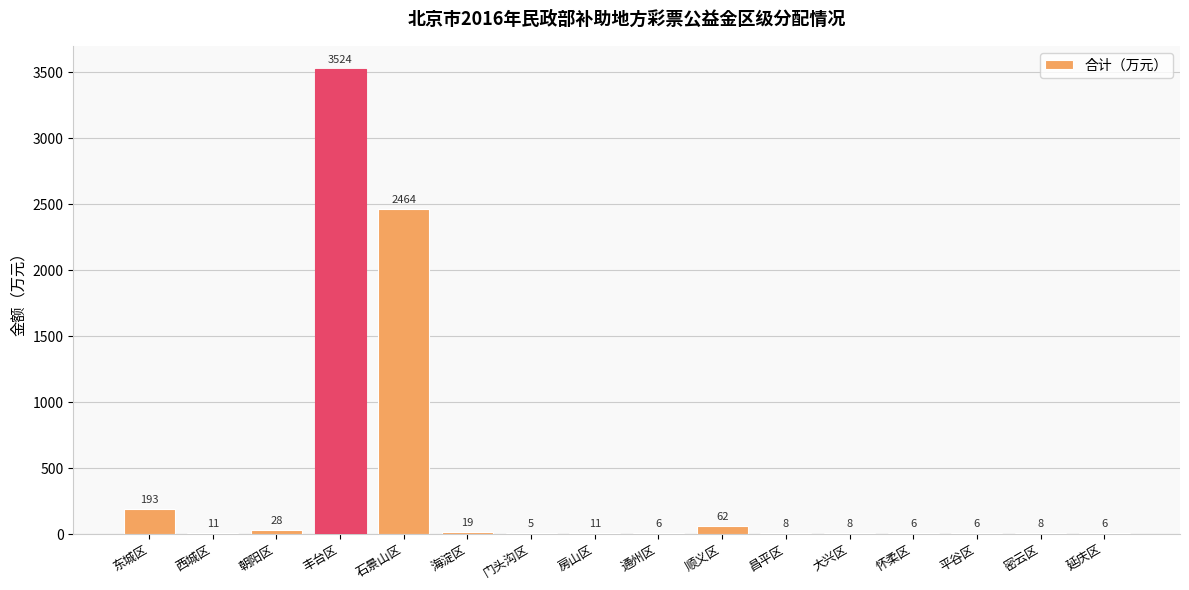

Reading right to left, what are all the values shown in this chart?

6	8	6	6	8	8	62	6	11	5	19	2464	3524	28	11	193